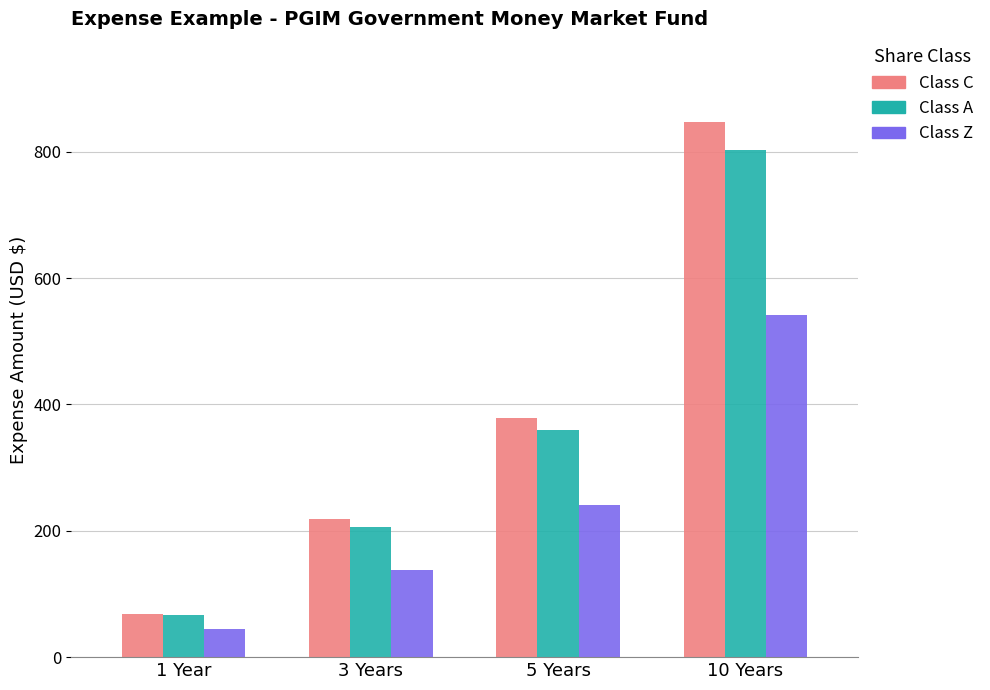

List the series in order of their peak value, lowest first.

Class Z, Class A, Class C